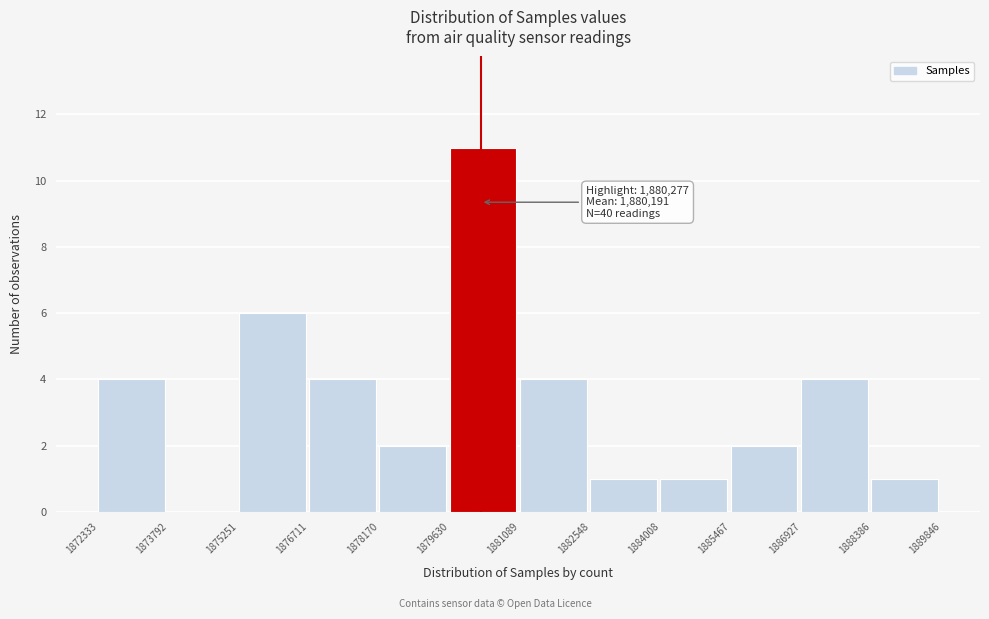

Over which range of the x-axis is the bar tallest?

1879630 to 1881089